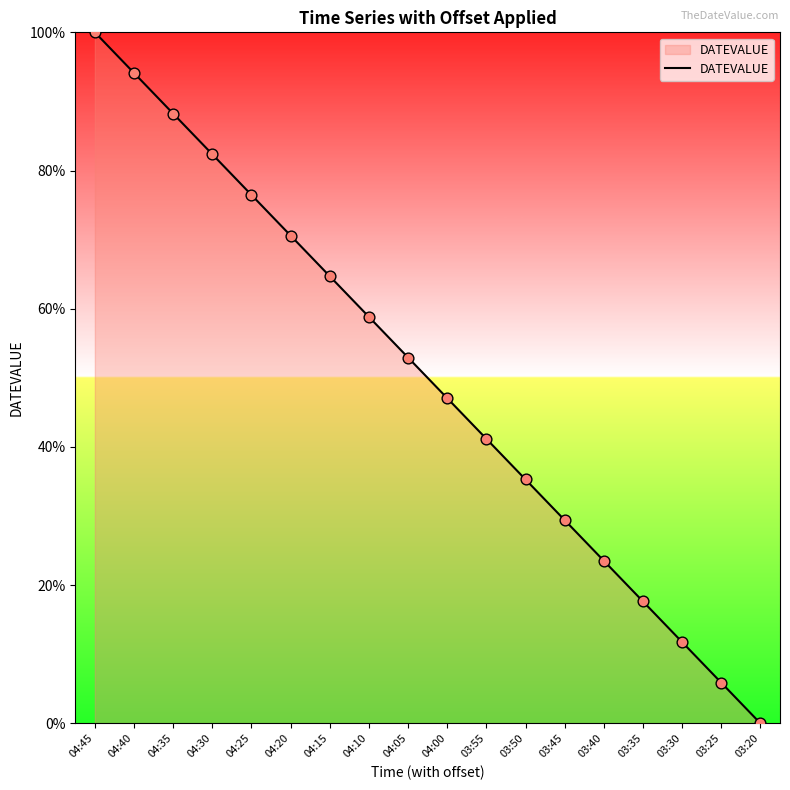

Approximately how many times larger is the value at 04:15 compared to 03:50?

1.8